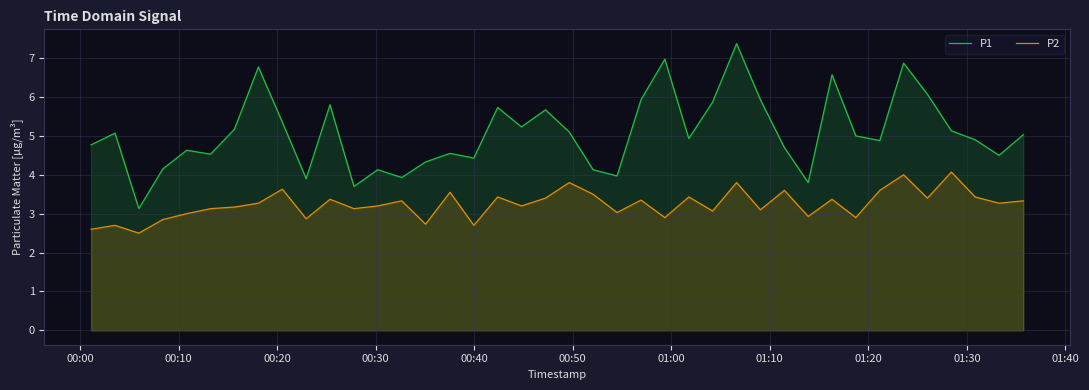

Which series has the largest range (max minus min)?

P1